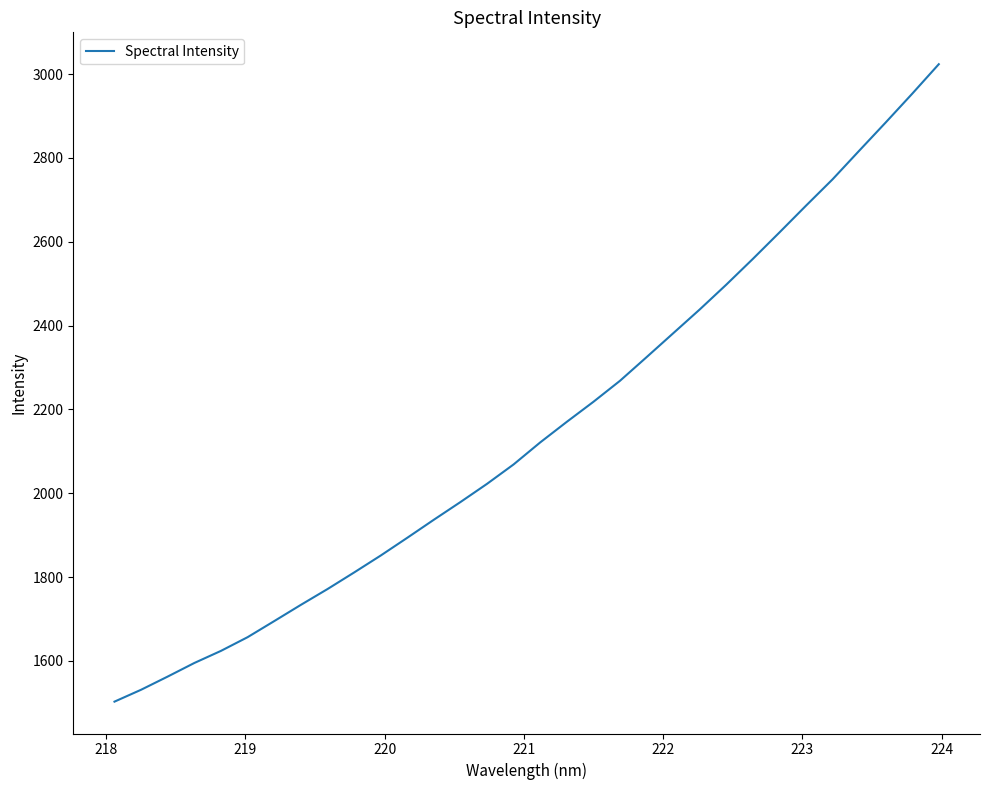

How many distinct data groups are displayed?

1